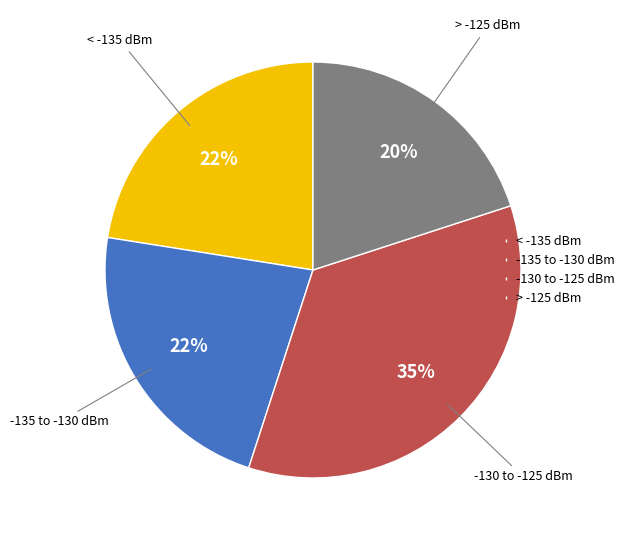

Is there any slice that represents more than half of the pie?

No